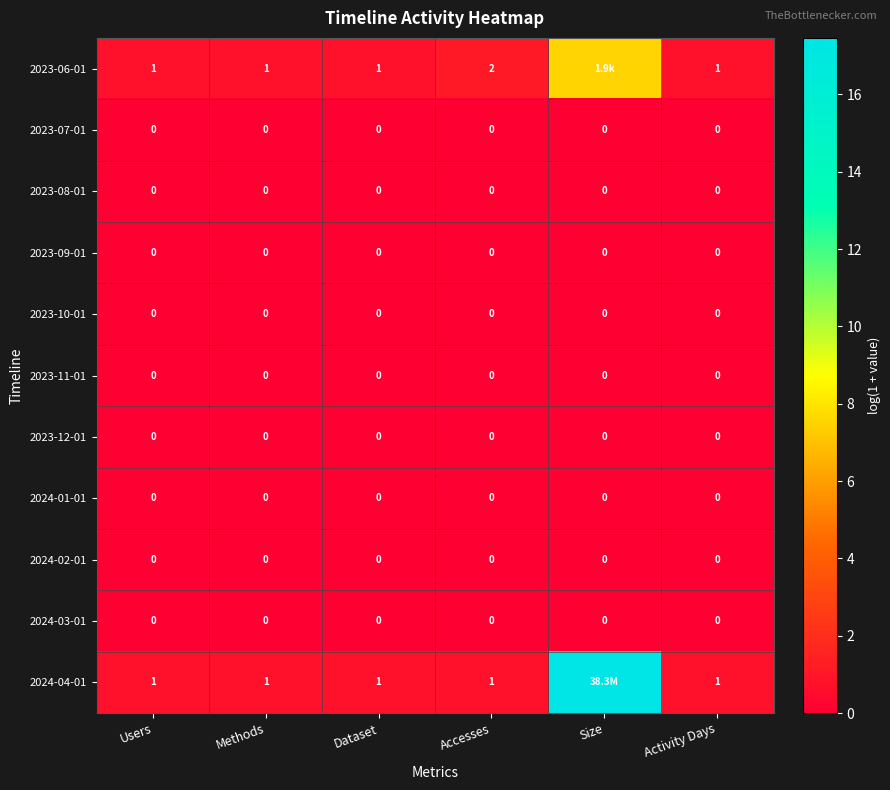

Which label corresponds to the largest value in the chart?

Size